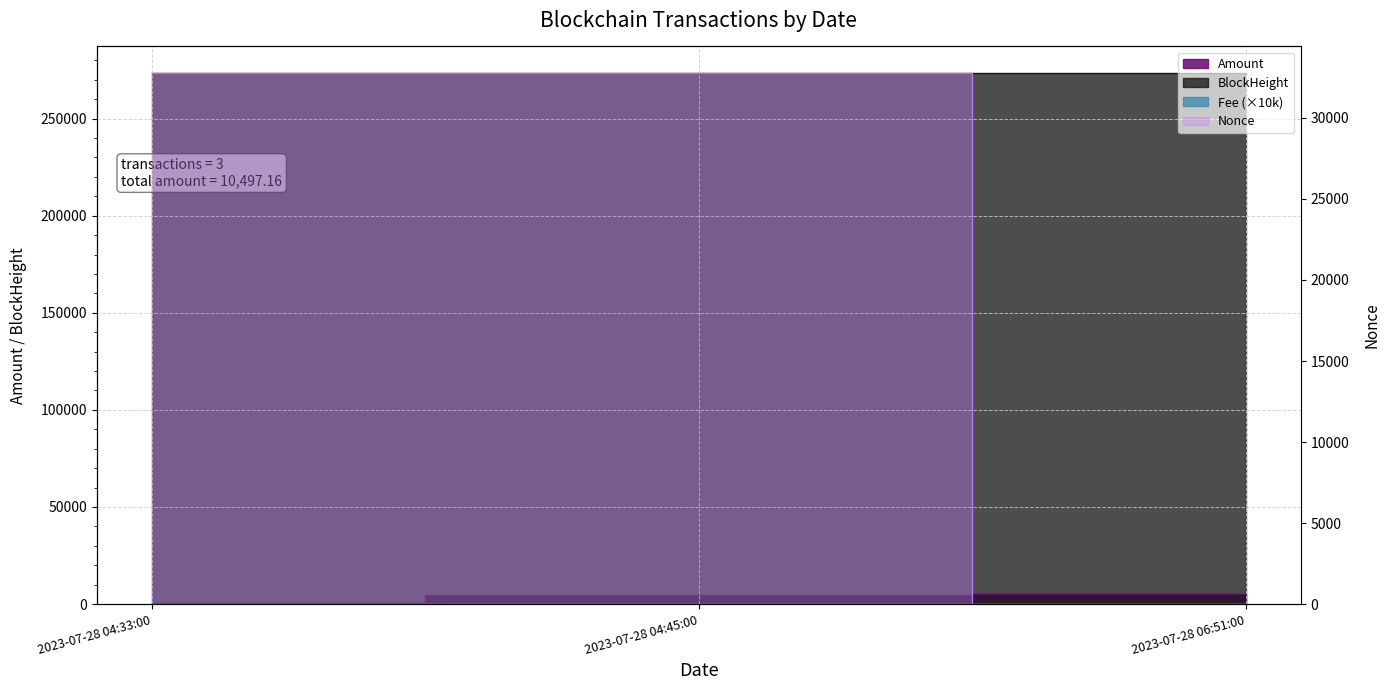

What is the total value across all series at 2023-07-28 04:33:00?

306655.1